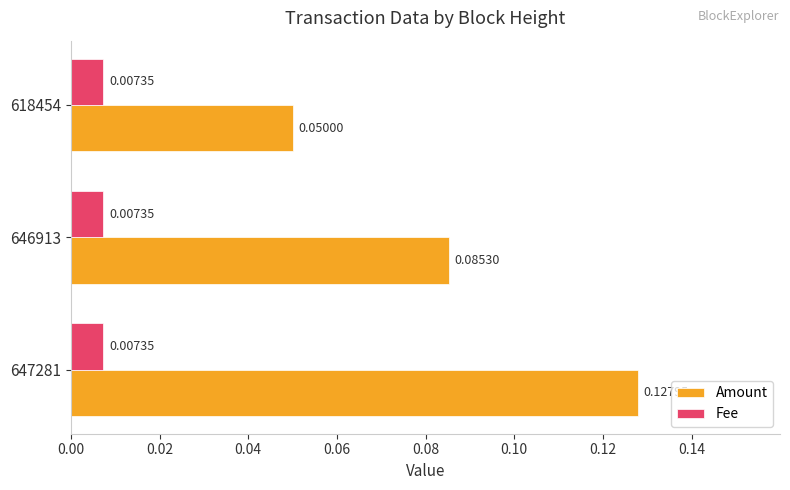

Rank the series by their maximum value, from lowest to highest.

Fee, Amount